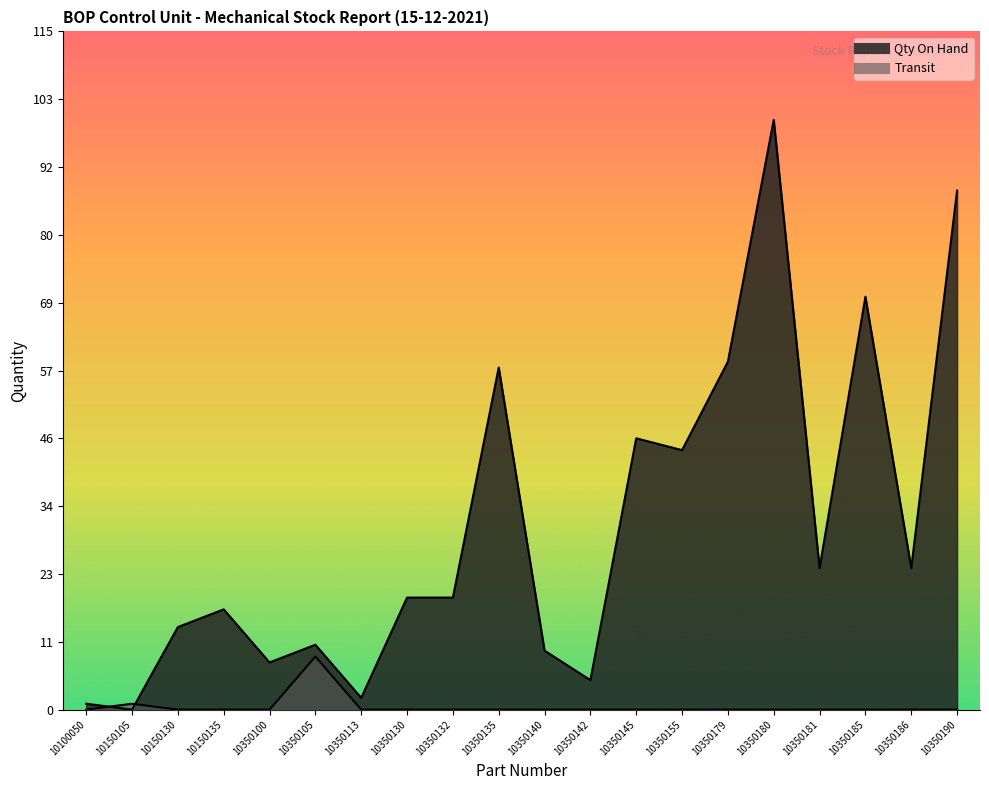

What is the difference between the highest and lowest values at 10350132?

19